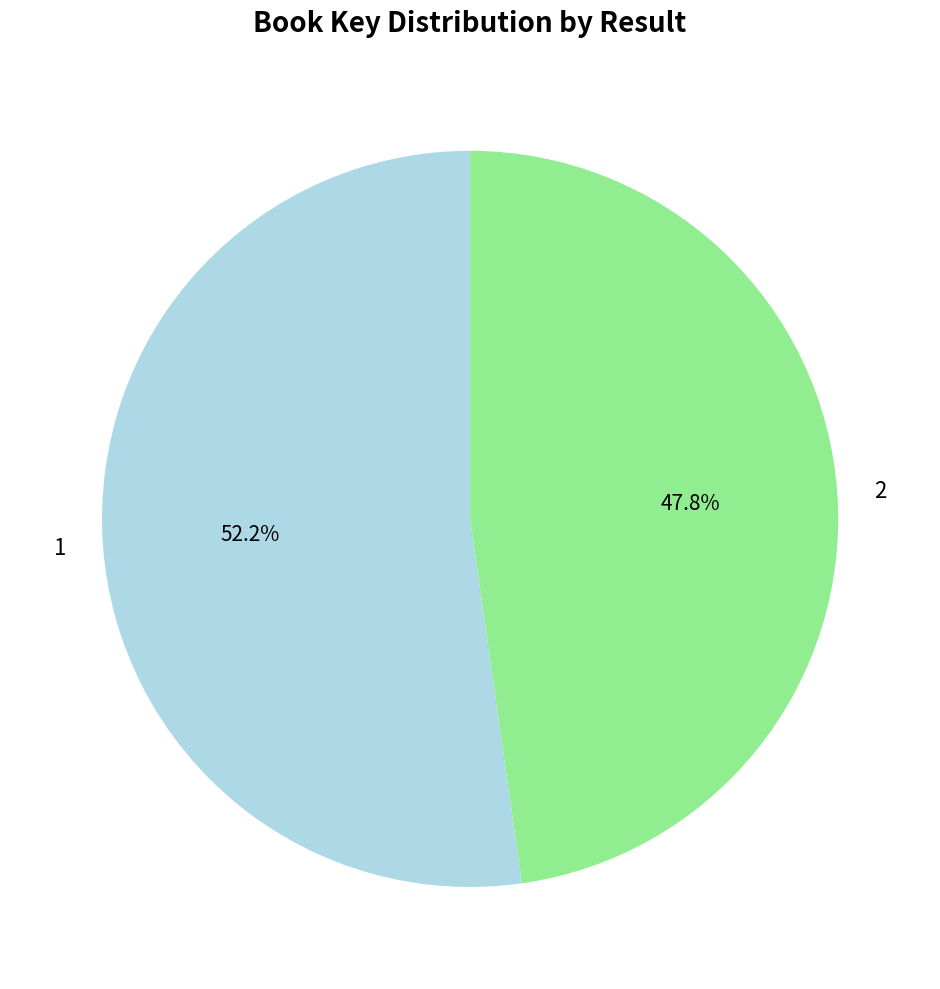

Is it true that 2 is 48% of the pie?

True